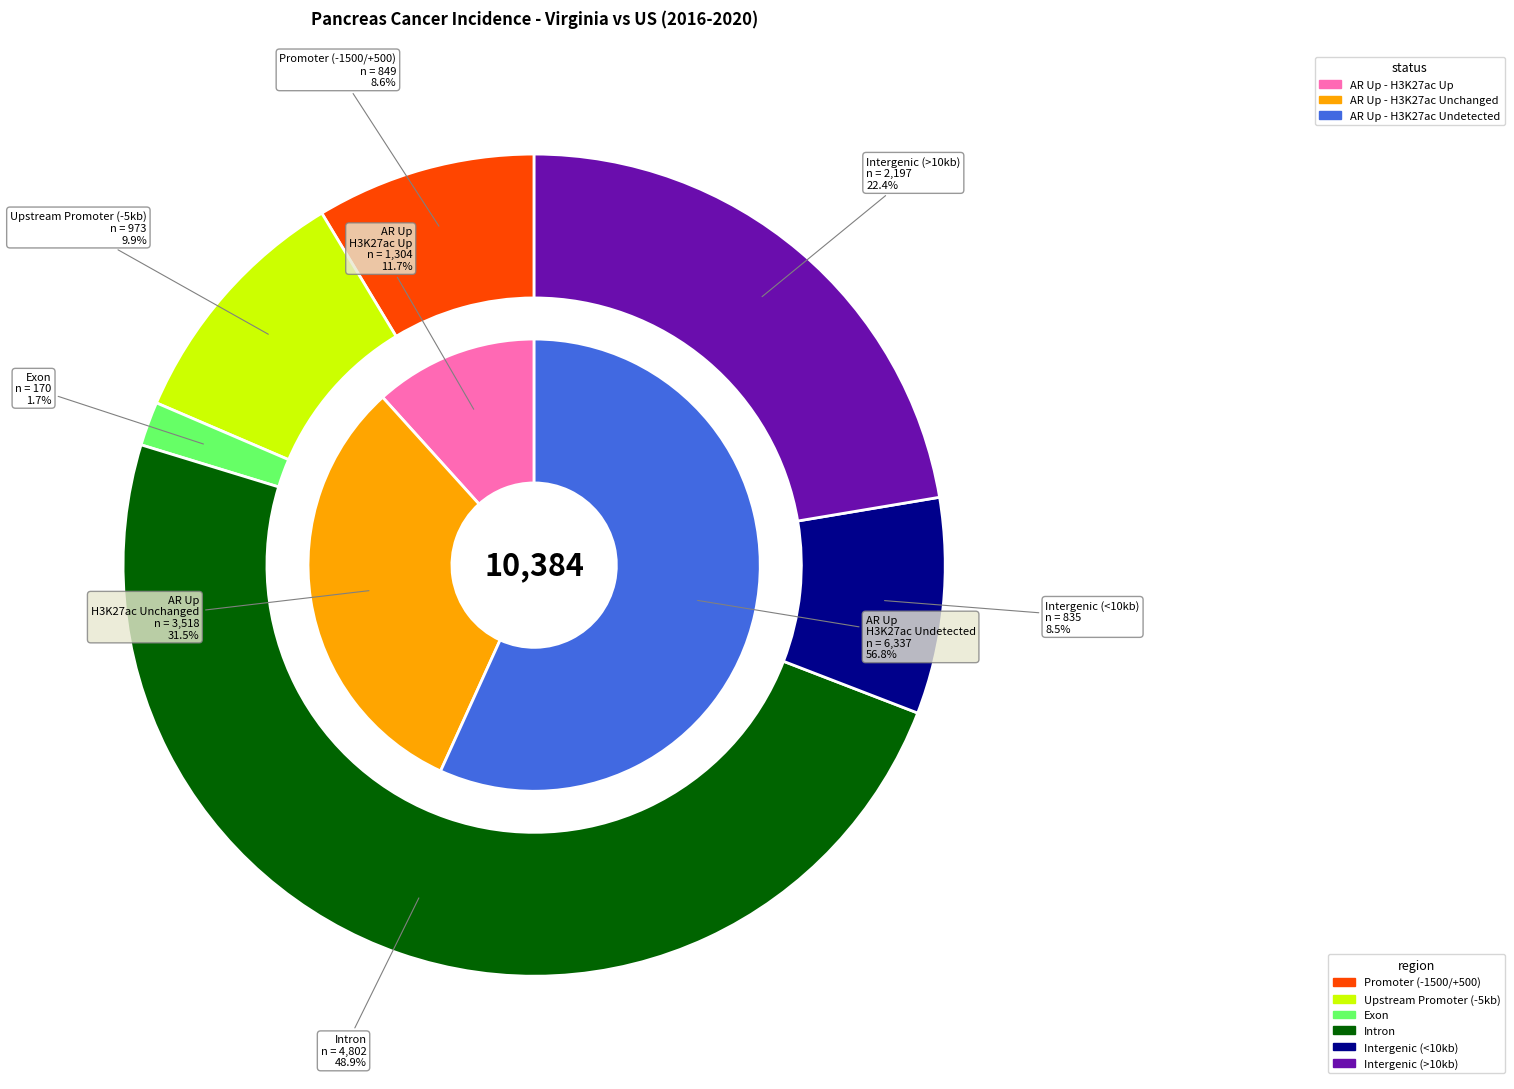

Do Virginia and US (SEER+NPCR) together represent more than half of the pie?

Yes